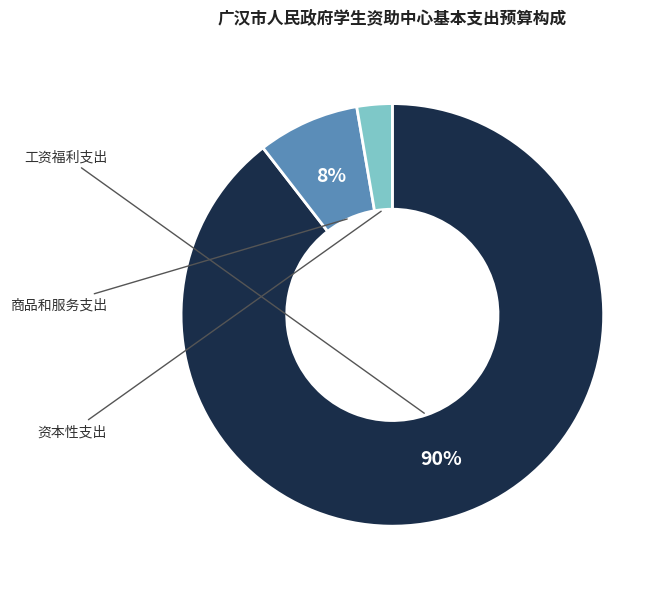

To the nearest percent, what is the average slice percentage?

33%